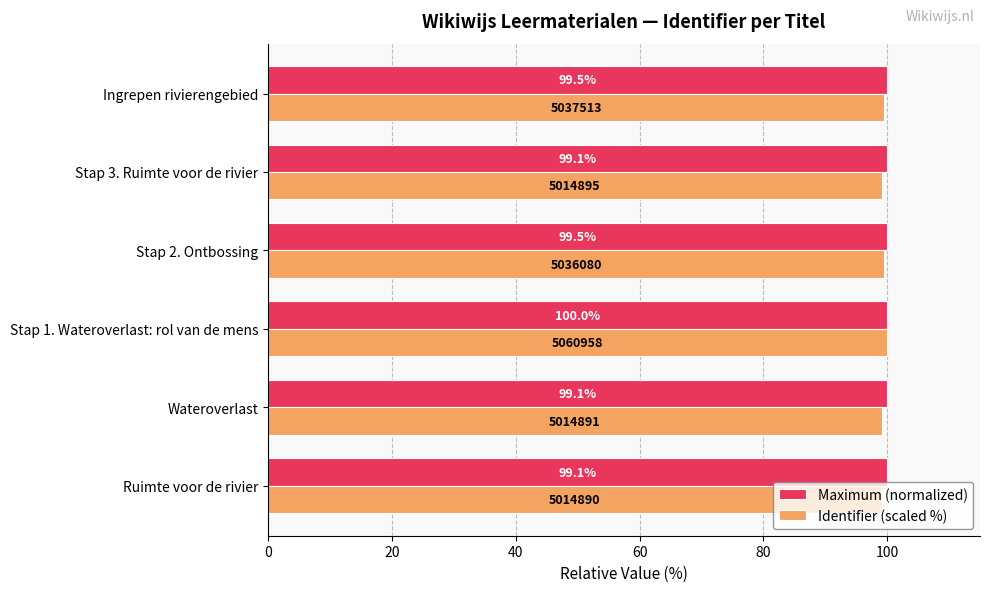

What is the sum of the Maximum (normalized) values at Ruimte voor de rivier and Stap 1. Wateroverlast: rol van de mens?

200.0